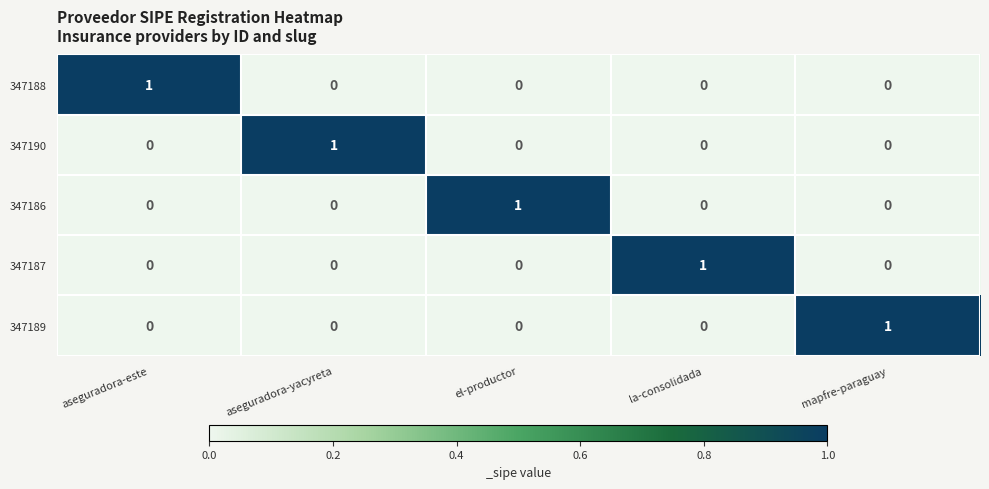

The 347190 series shows 0 at la-consolidada. True or false?

True